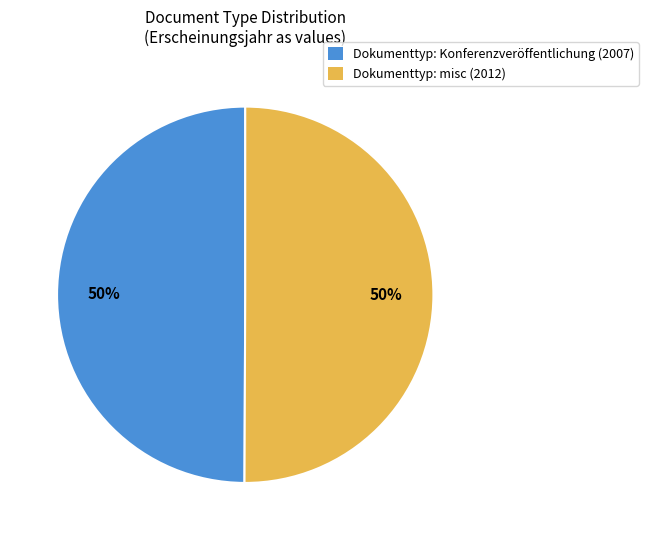

Approximately how many times larger is the value at Dokumenttyp: Konferenzveröffentlichung (2007) compared to Dokumenttyp: misc (2012)?

1.0